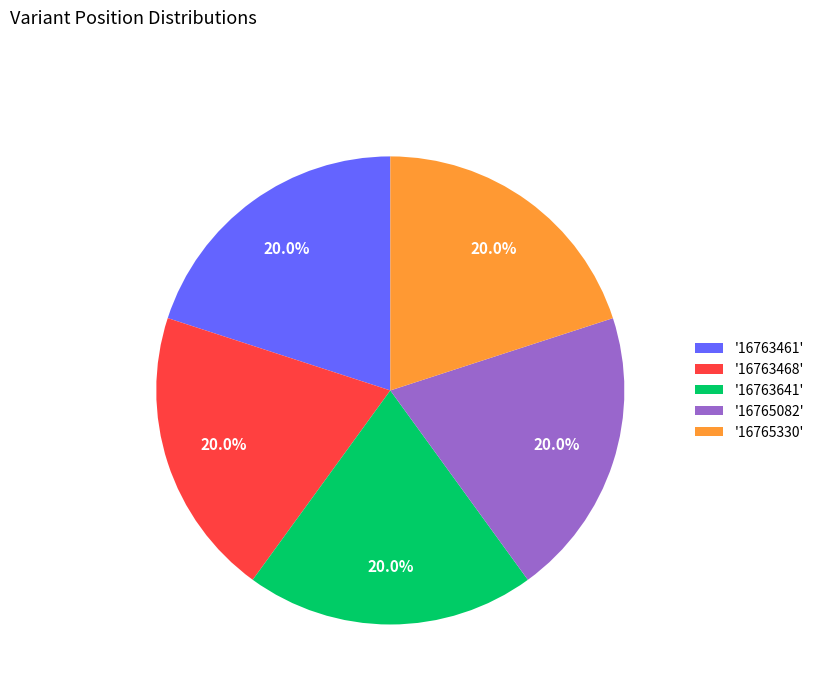

How much of the chart is everything except '16763641'?

80.0%